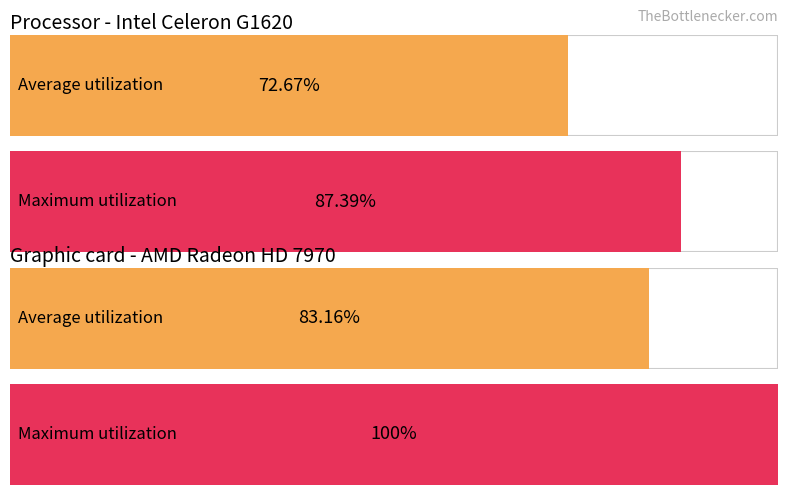

Does the chart contain stacked bars?

No